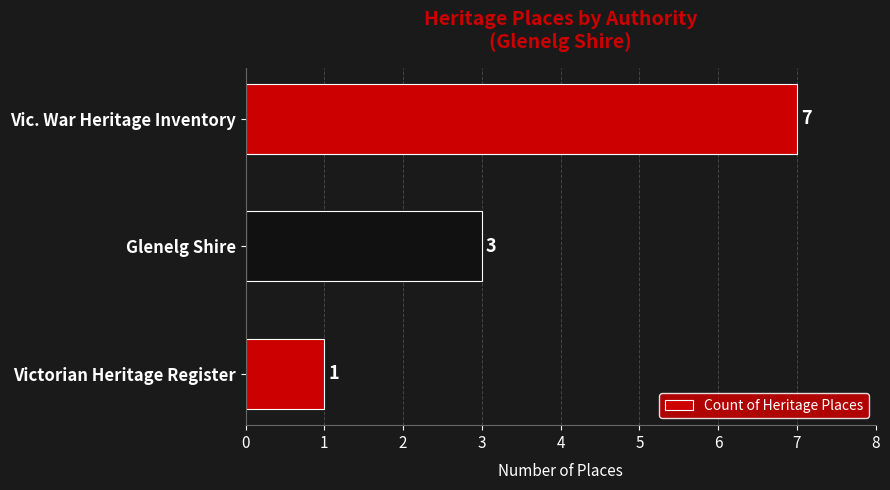

What is the smallest value displayed?

1